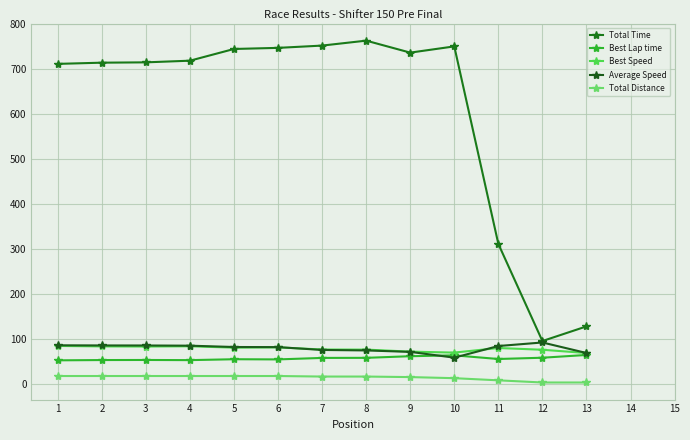

How many values in the Total Distance series are below 15?

5